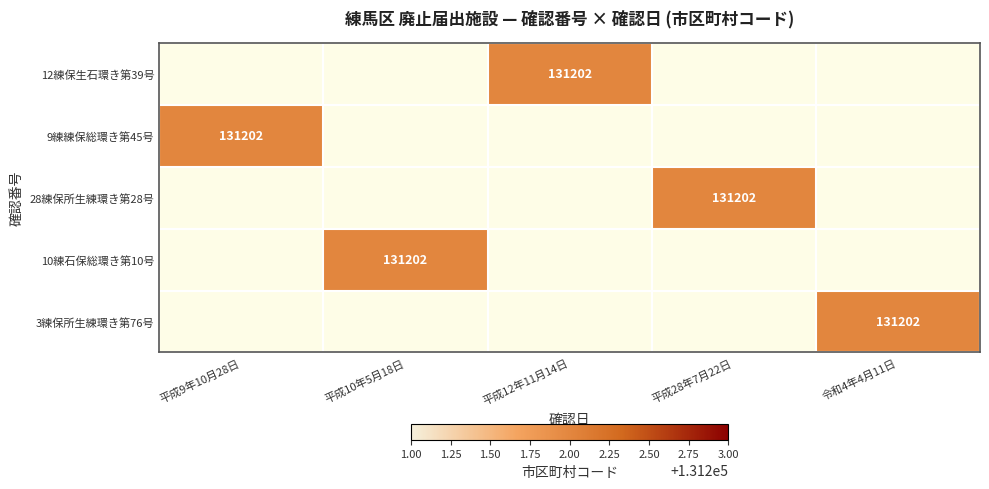

Is the value of 10練石保総環き第10号 at 令和4年4月11日 greater than the value of 28練保所生練環き第28号 at 平成28年7月22日?

No